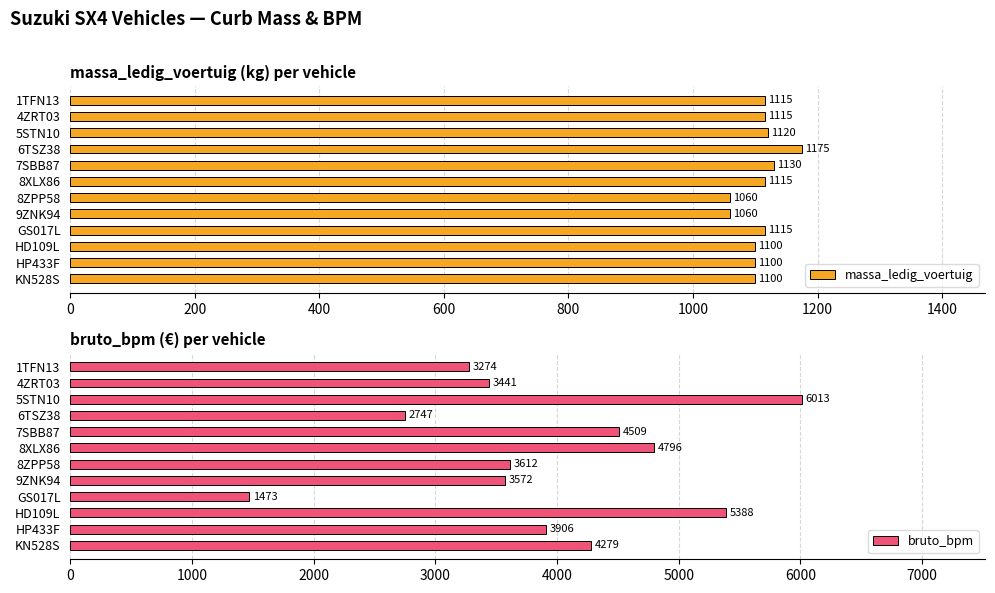

Which series has the largest range (max minus min)?

bruto_bpm